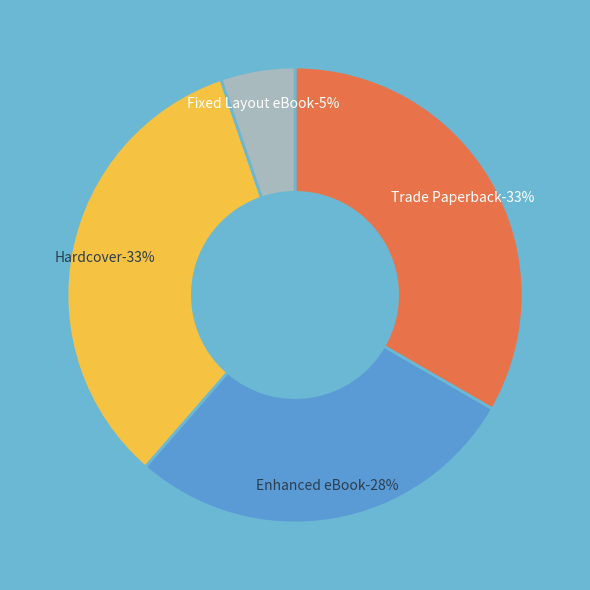

To the nearest percent, what portion does Fixed Layout eBook represent?

5%